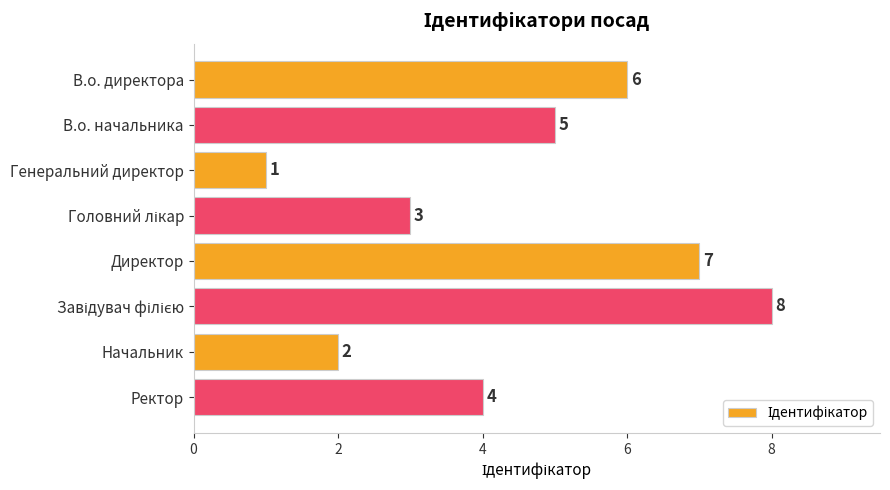

What is the difference between the maximum and second lowest values?

6